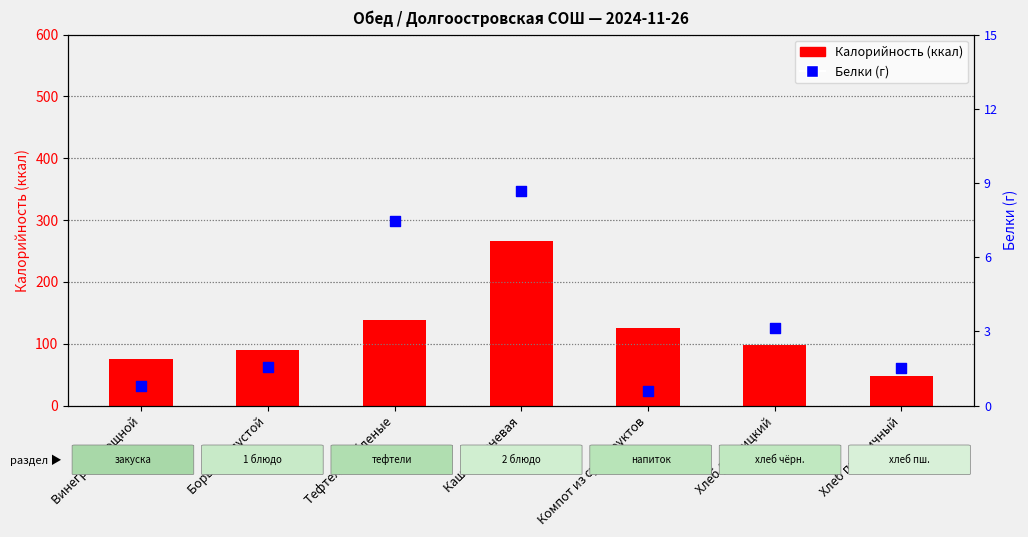

At how many categories does at least one series exceed 179?

1